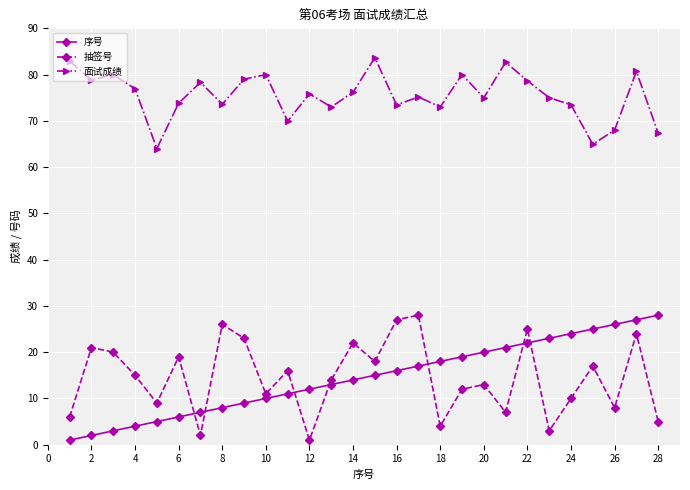

What is the sum of all 面试成绩 values?

2113.4